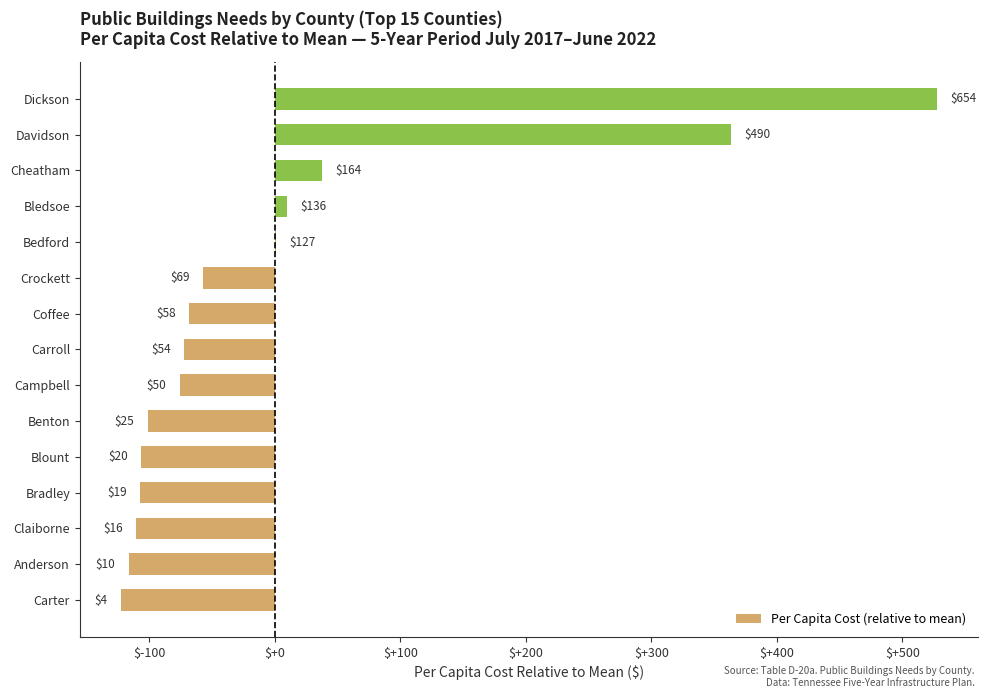

How many data points does each series have?

15